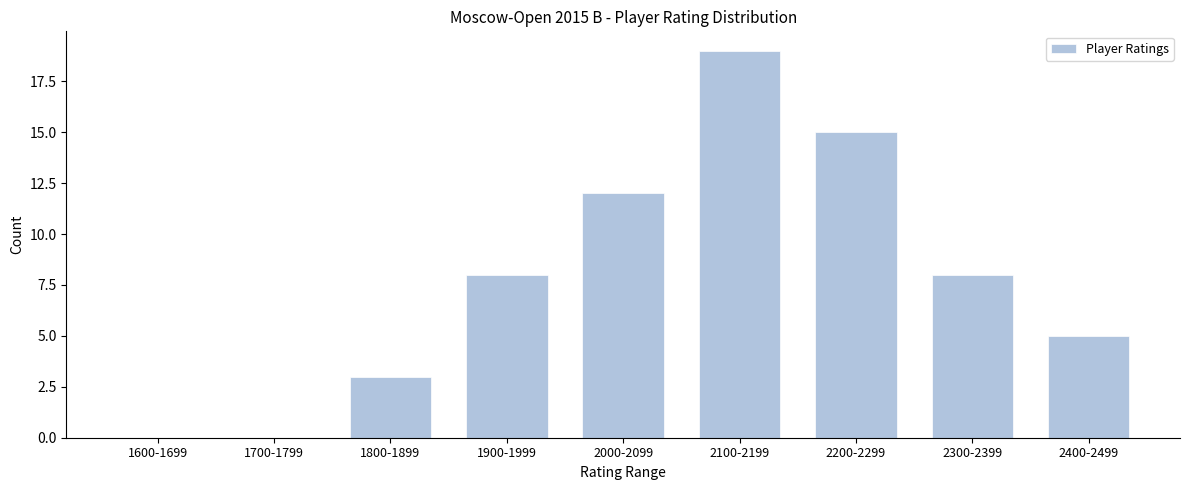

Reading left to right, transcribe all the data shown in this chart.

1600-1699=0	1700-1799=0	1800-1899=3	1900-1999=8	2000-2099=12	2100-2199=19	2200-2299=15	2300-2399=8	2400-2499=5